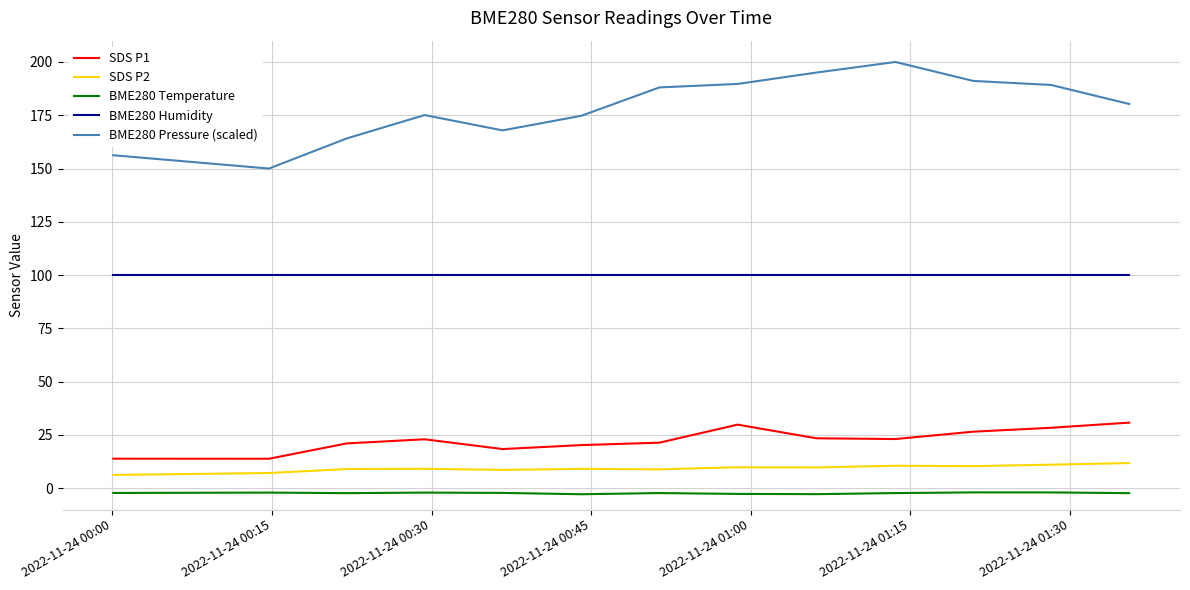

What is the maximum value for BME280 Temperature?

-1.9